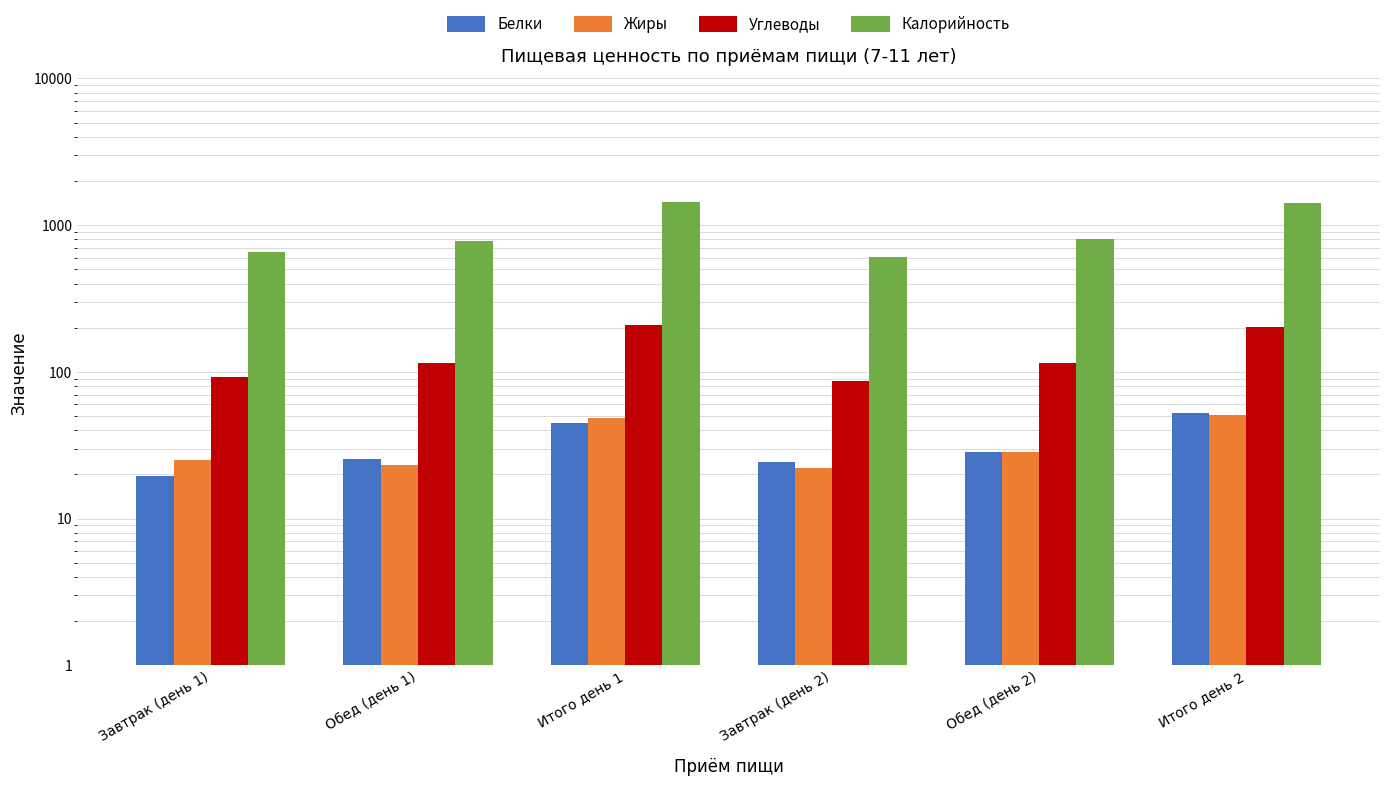

At which category is the sum across all series the highest?

Итого день 1